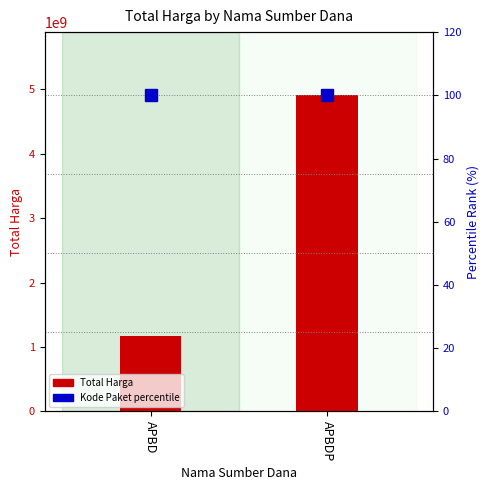

What is the greatest value displayed?

4903934940